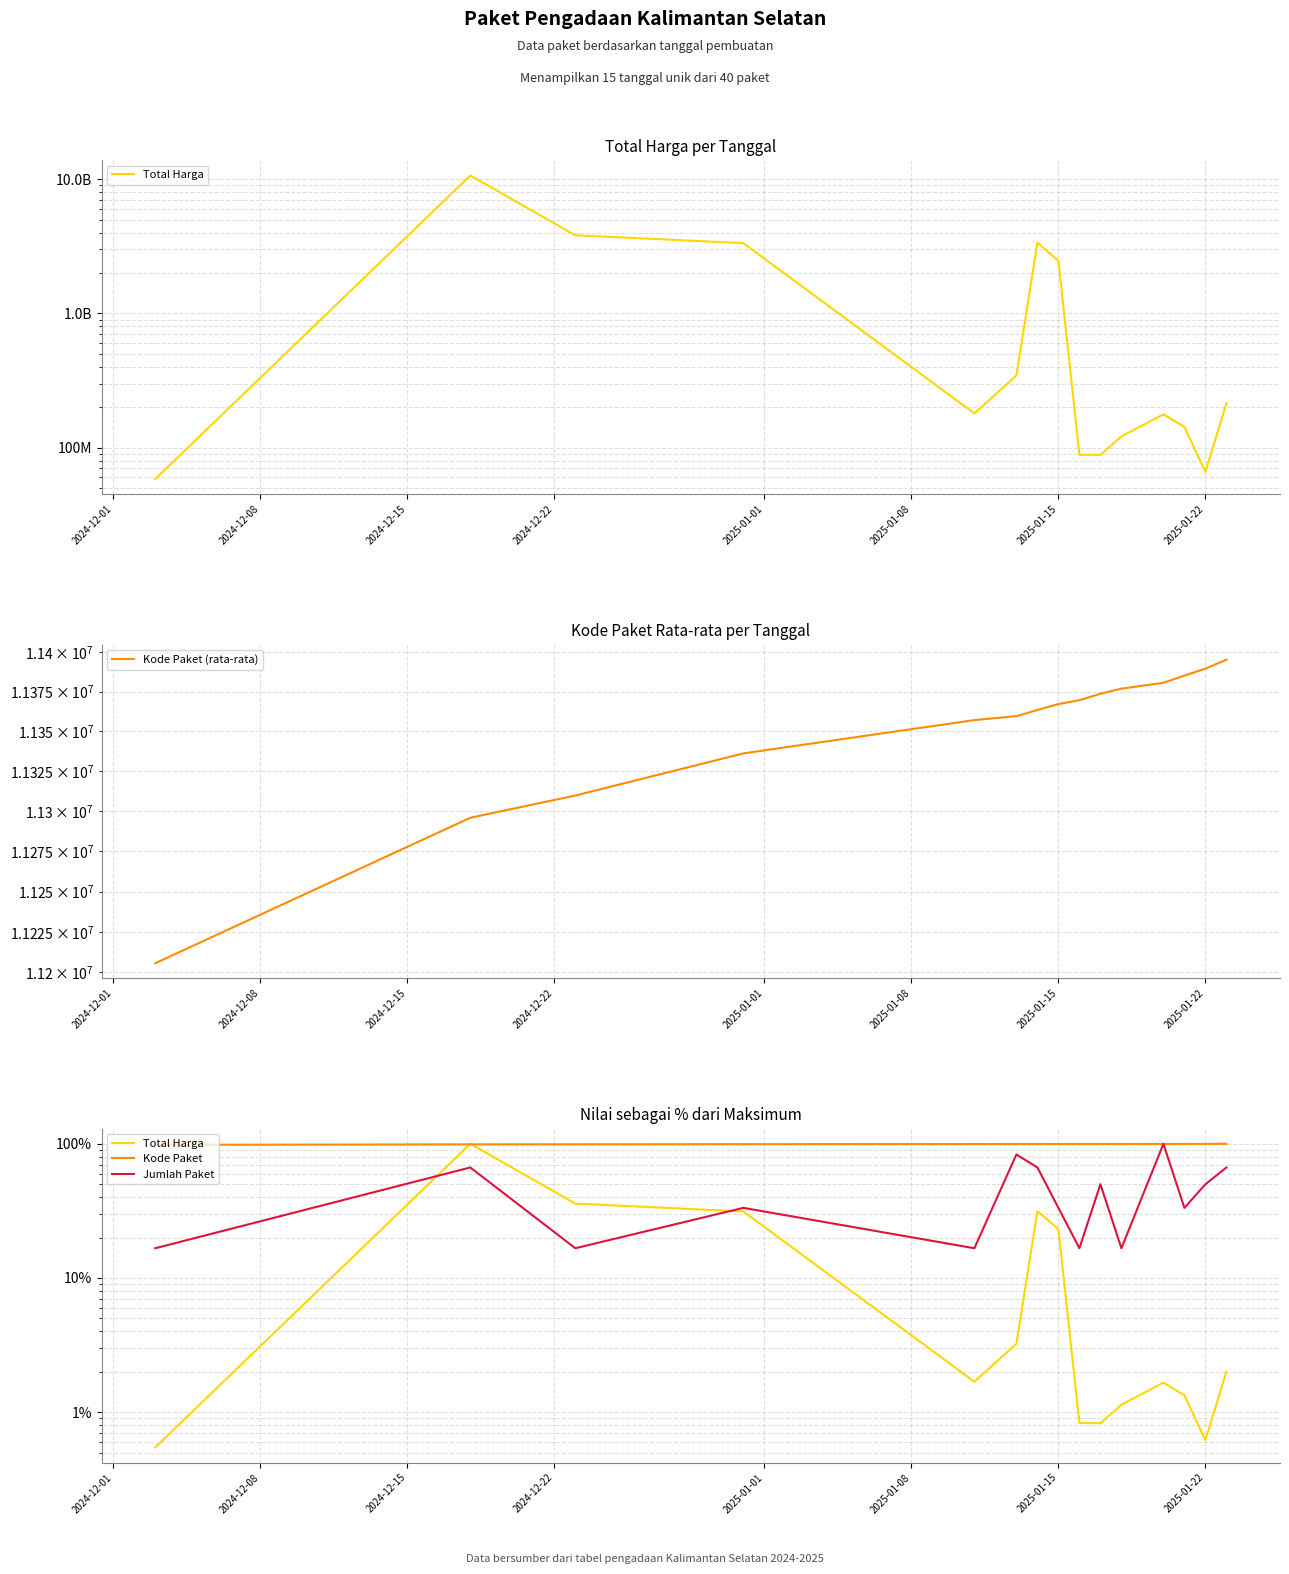

What is the value of the Jumlah Paket point at the 2nd from the left?

66.7